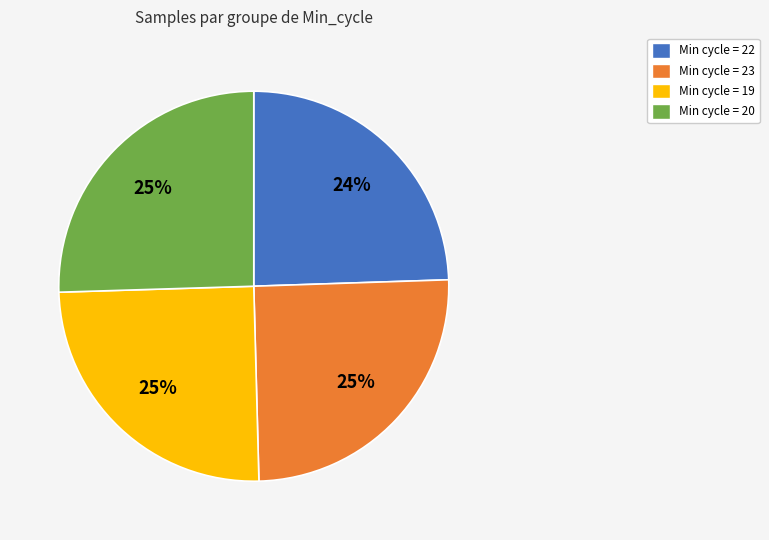

Is there any slice that represents more than half of the pie?

No